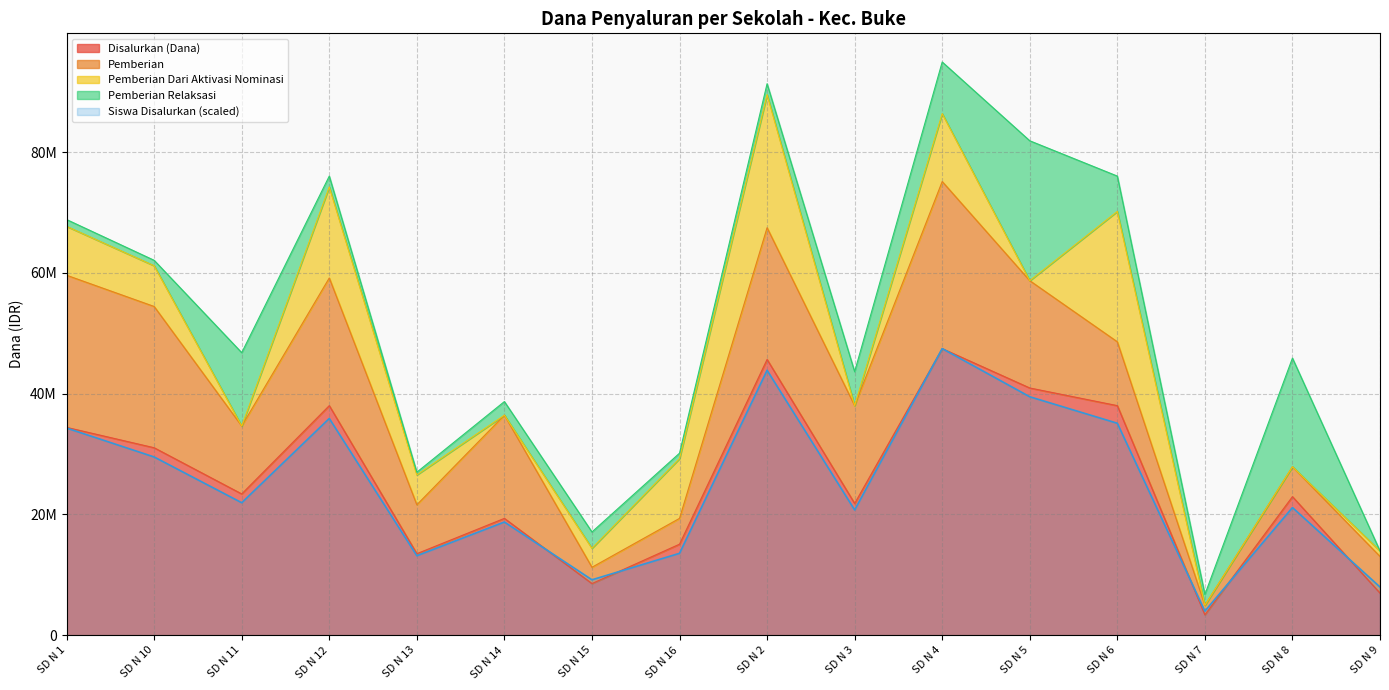

True or false: Siswa Disalurkan and Pemberian intersect in this chart.

False